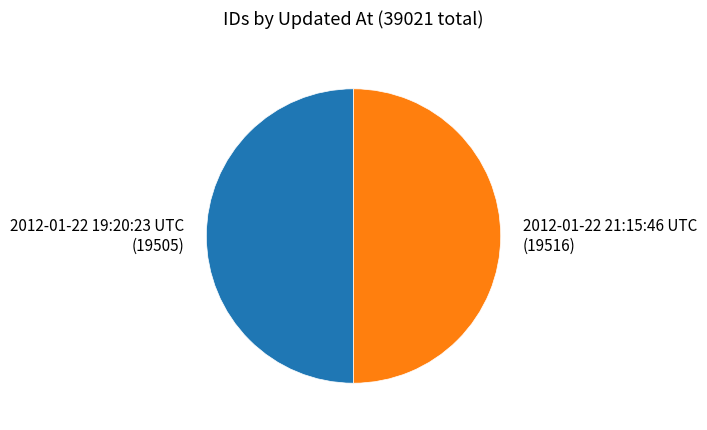

Count the number of slices in the pie.

2